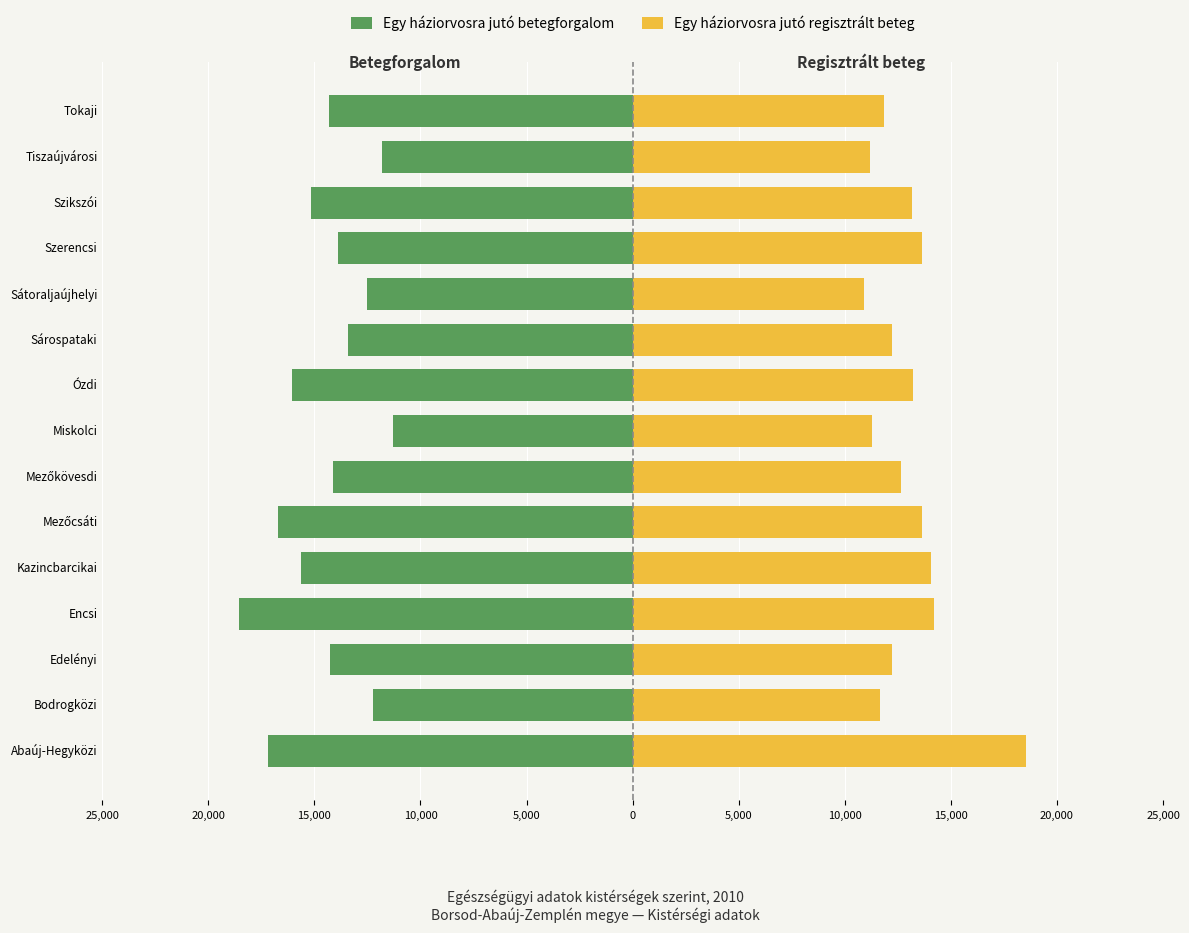

What is the difference between the maximum and minimum values in the Egy háziorvosra jutó regisztrált beteg series?

7656.5